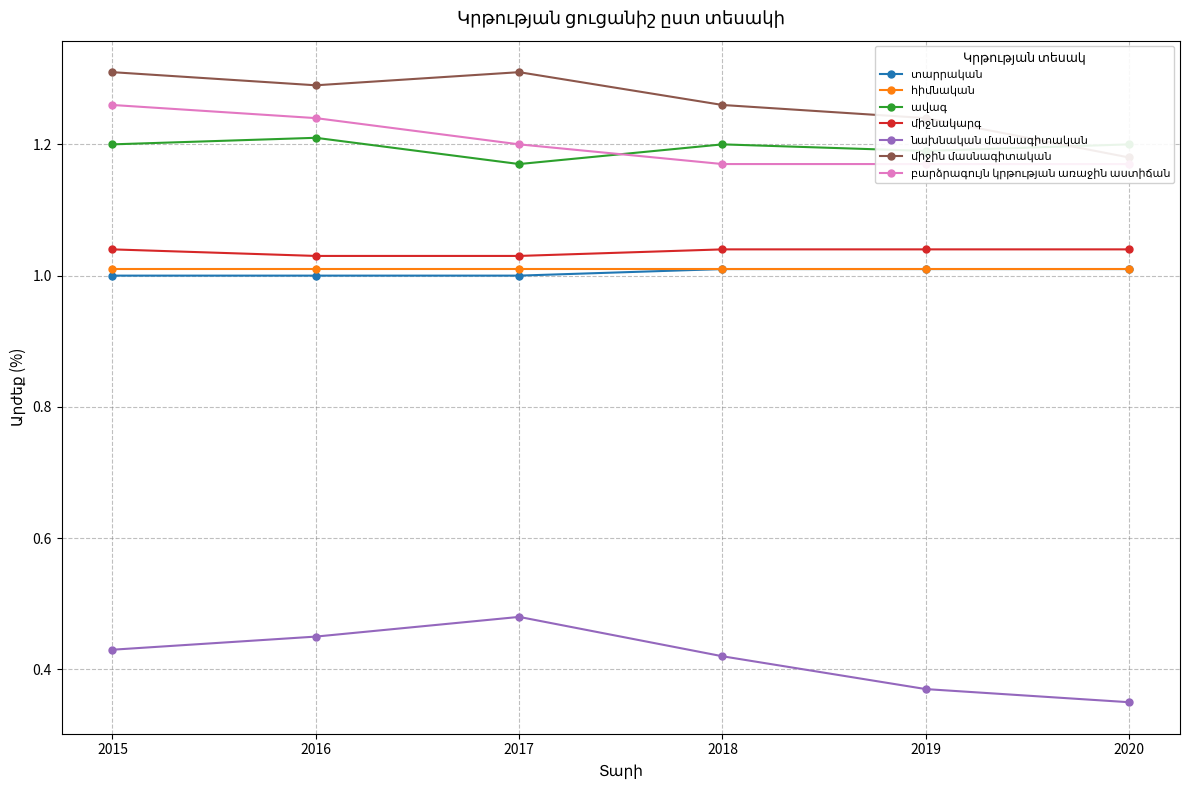

The ավագ series shows 1.2 at 2019. True or false?

True